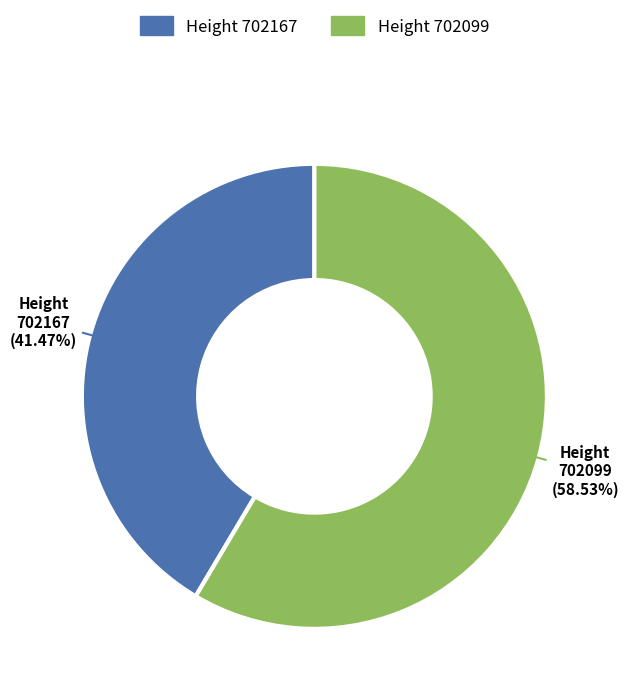

How many slices are in this pie chart?

2